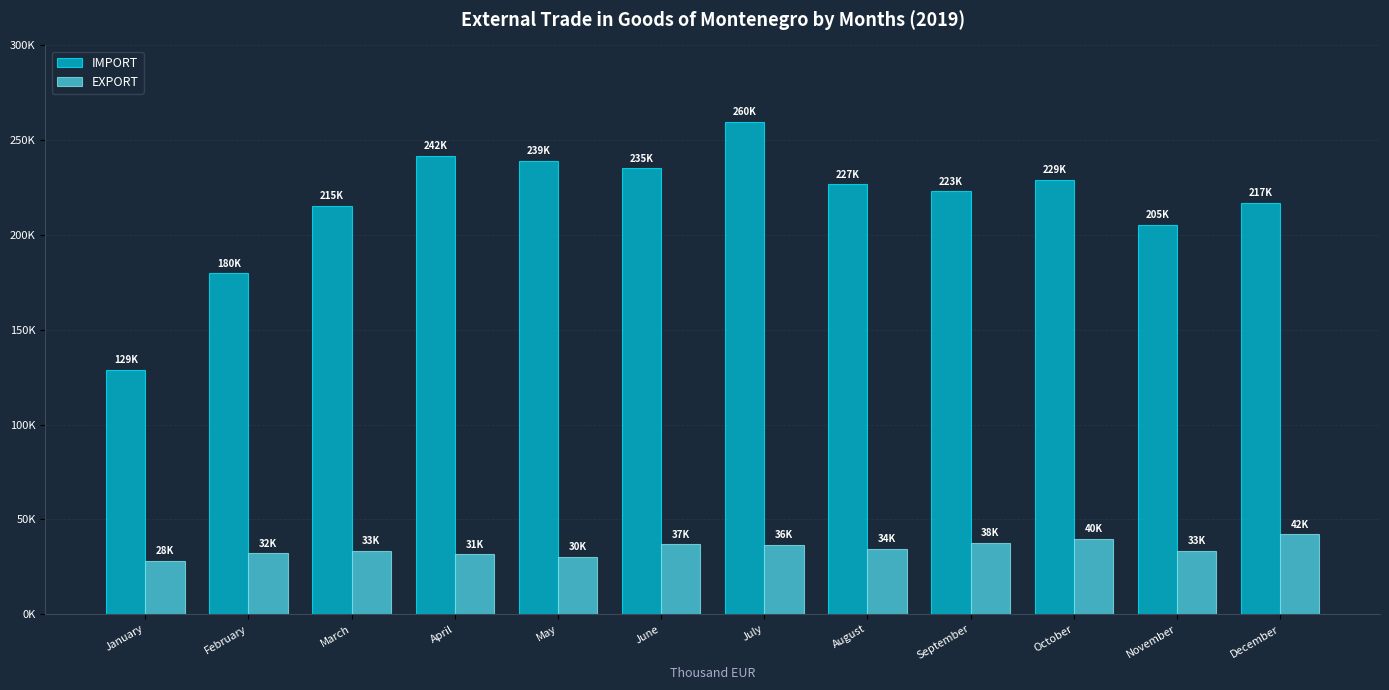

Which series changed the most between January and November?

IMPORT